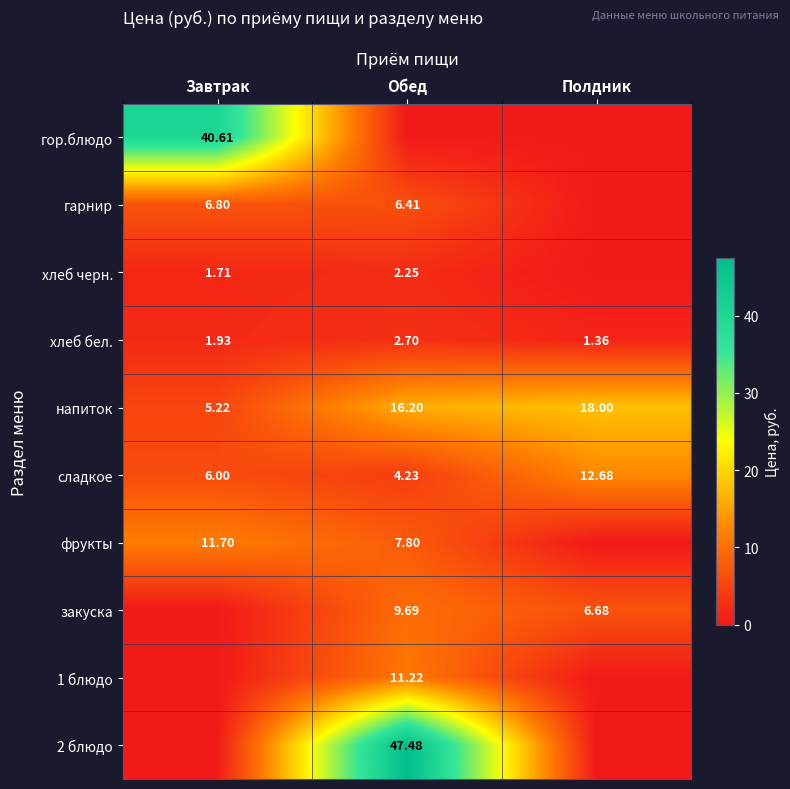

What is the difference between the закуска values at Полдник and Обед?

3.0